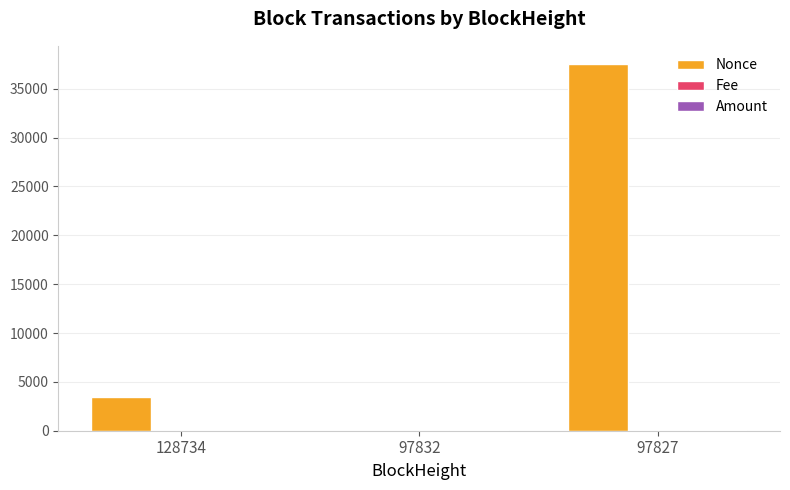

Which series has the largest total across all categories?

Nonce